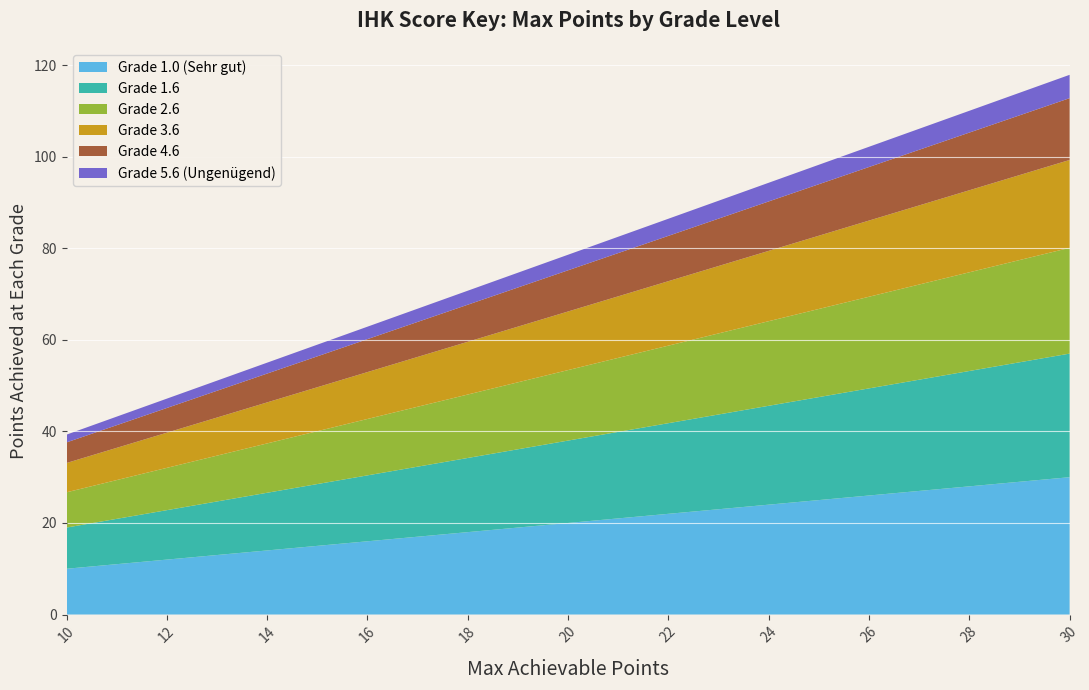

What is the lowest value of the Grade 1.0 (Sehr gut) series?

10.0